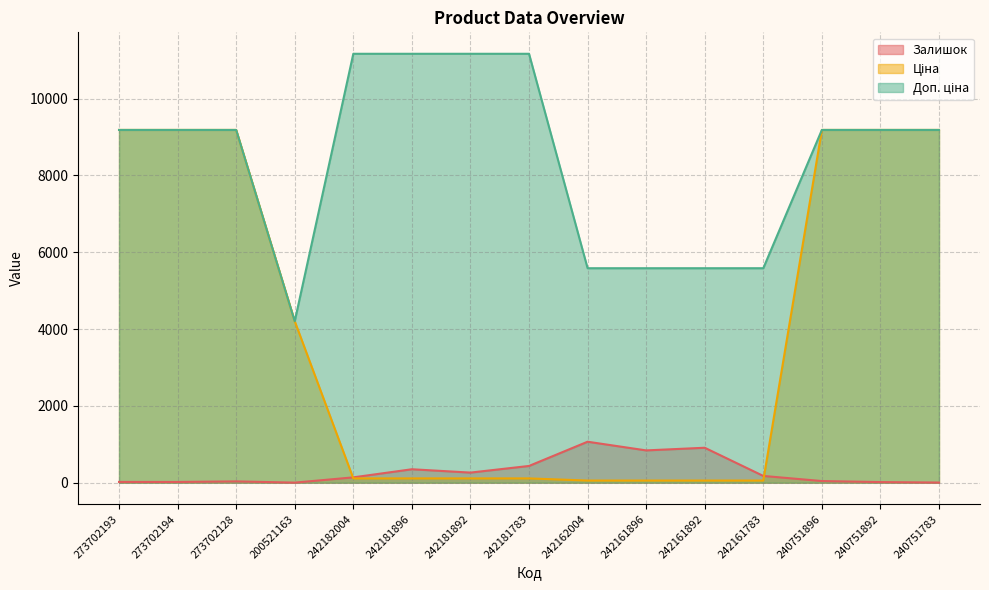

True or false: Доп. ціна and Ціна intersect in this chart.

False